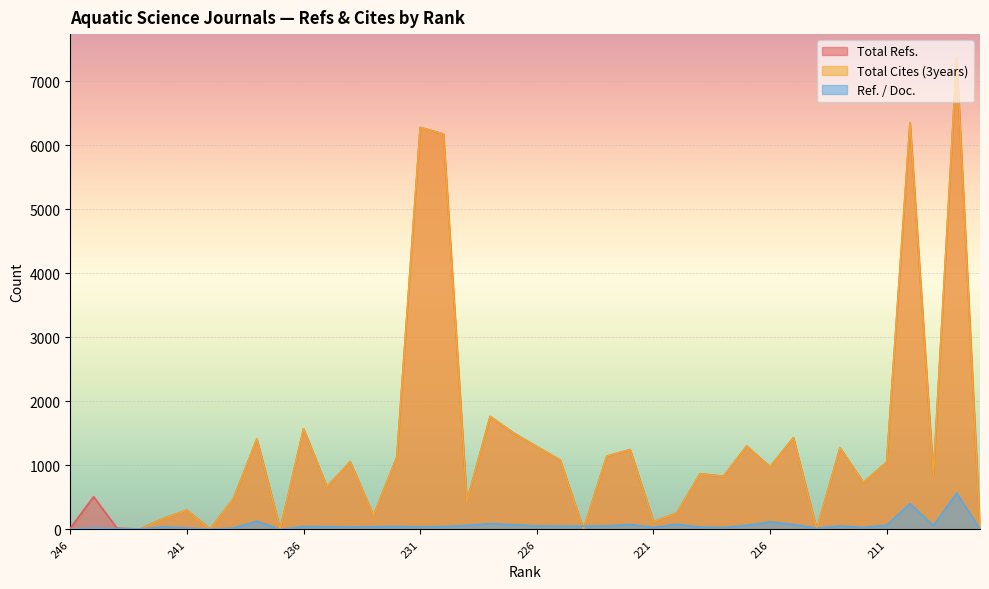

Is it true that Ref. / Doc. equals 59 at 231?

False